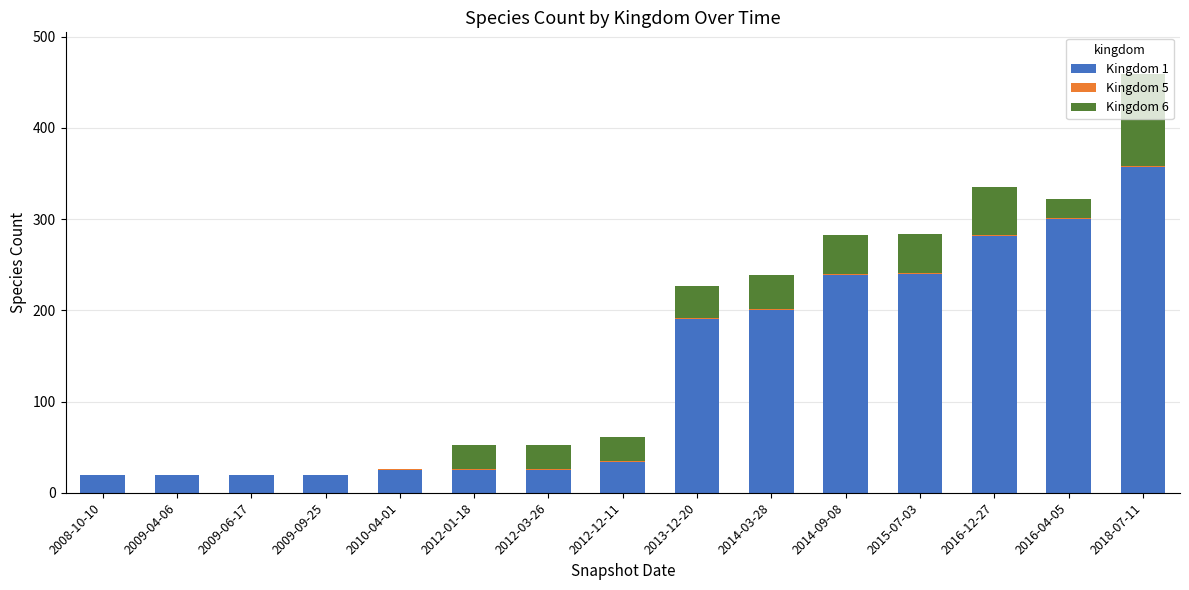

Which category has the highest value in the Kingdom 1 series?

2018-07-11